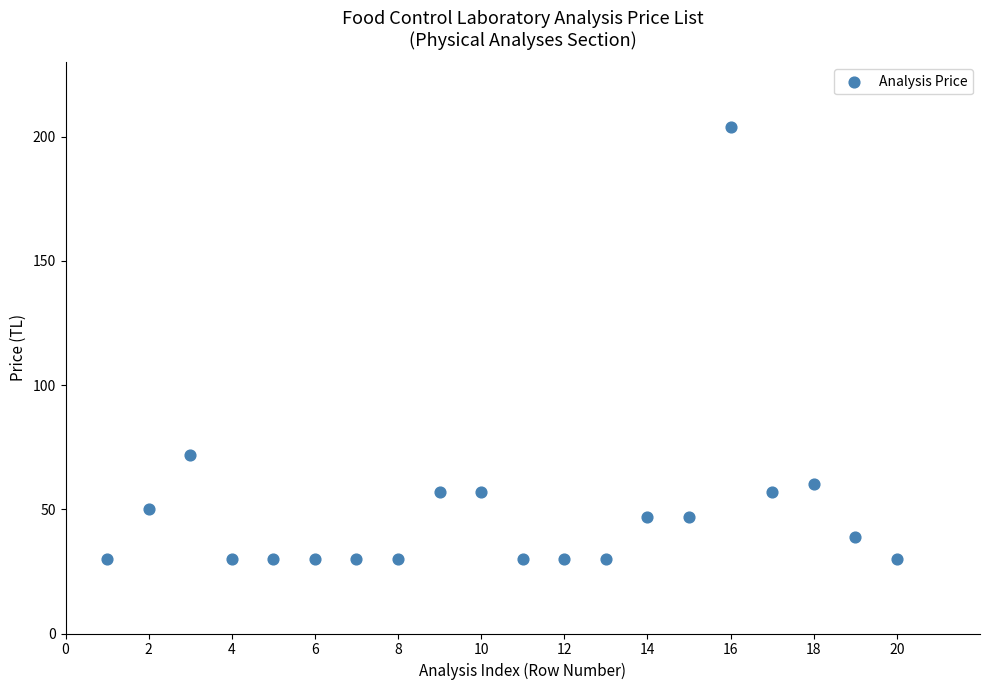

What Y value in the scatter plot is closest to 117?

72